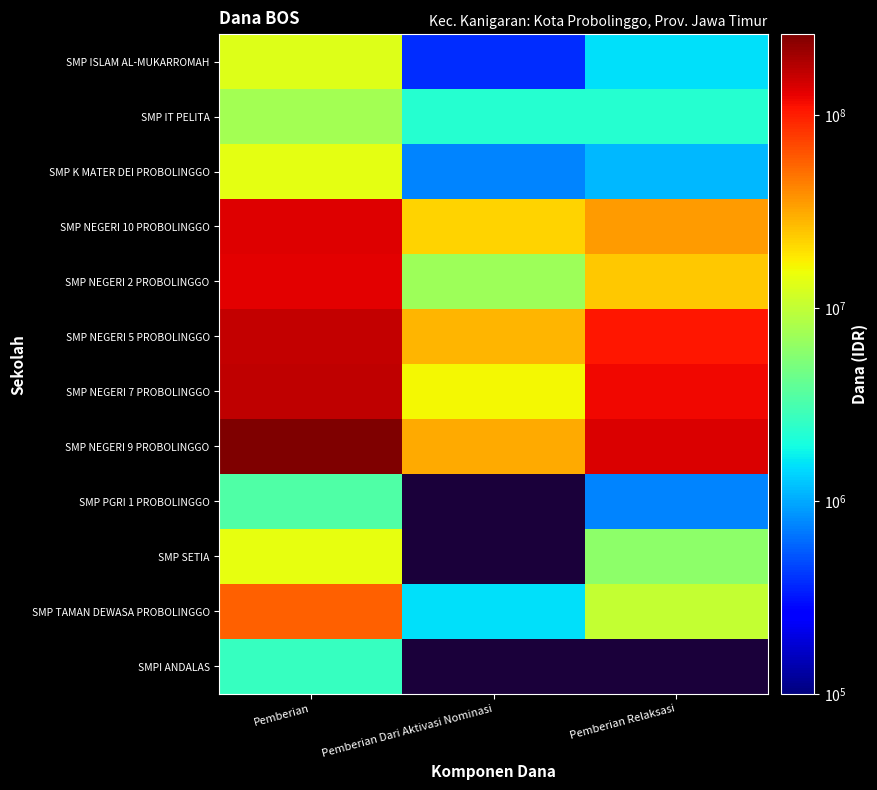

Between Pemberian Dari Aktivasi Nominasi and Pemberian Relaksasi, which series saw the biggest shift?

SMP NEGERI 9 PROBOLINGGO